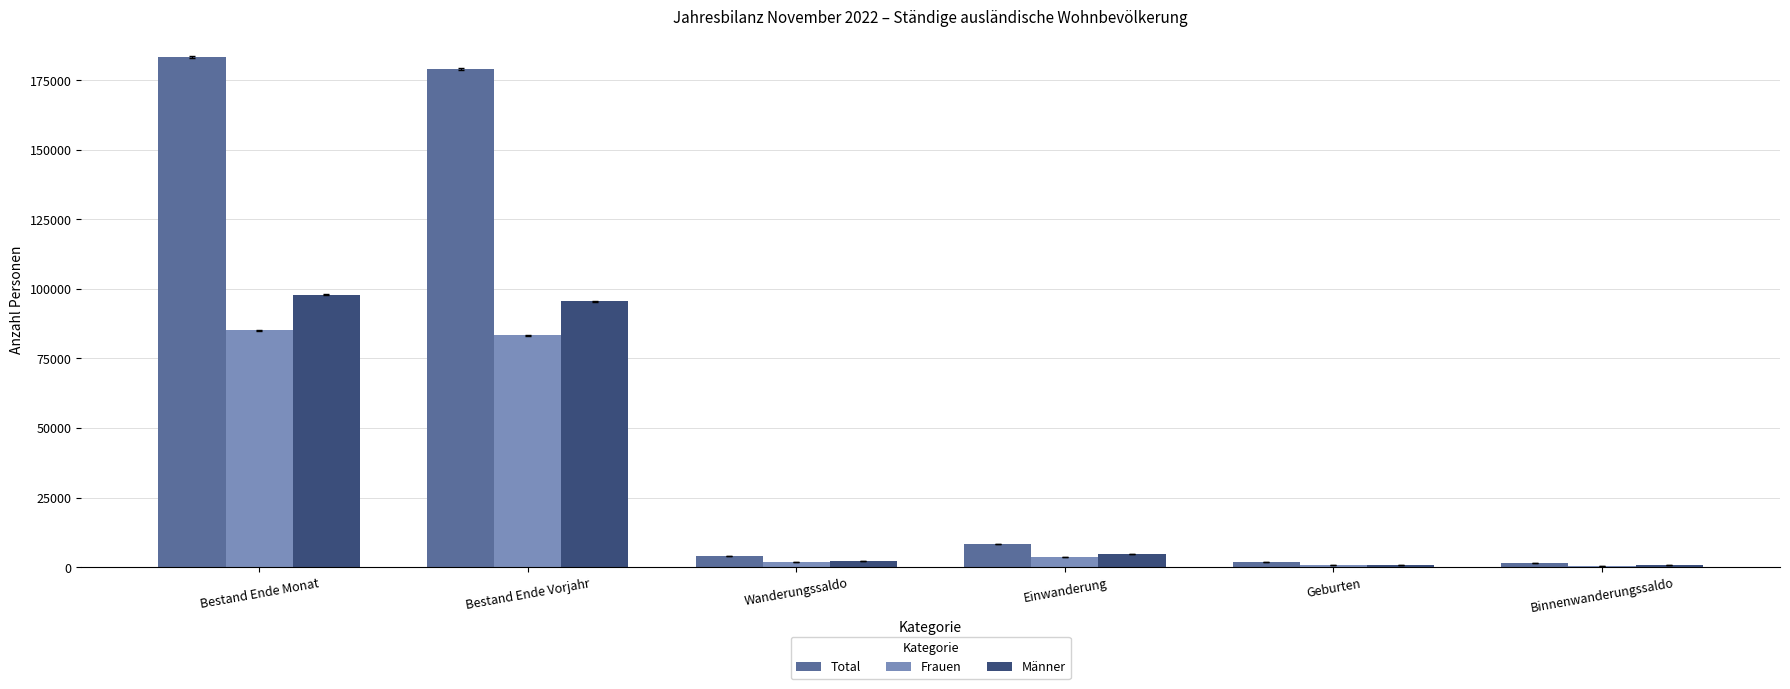

Is the value of Männer at Einwanderung greater than the value of Frauen at Bestand Ende Vorjahr?

No